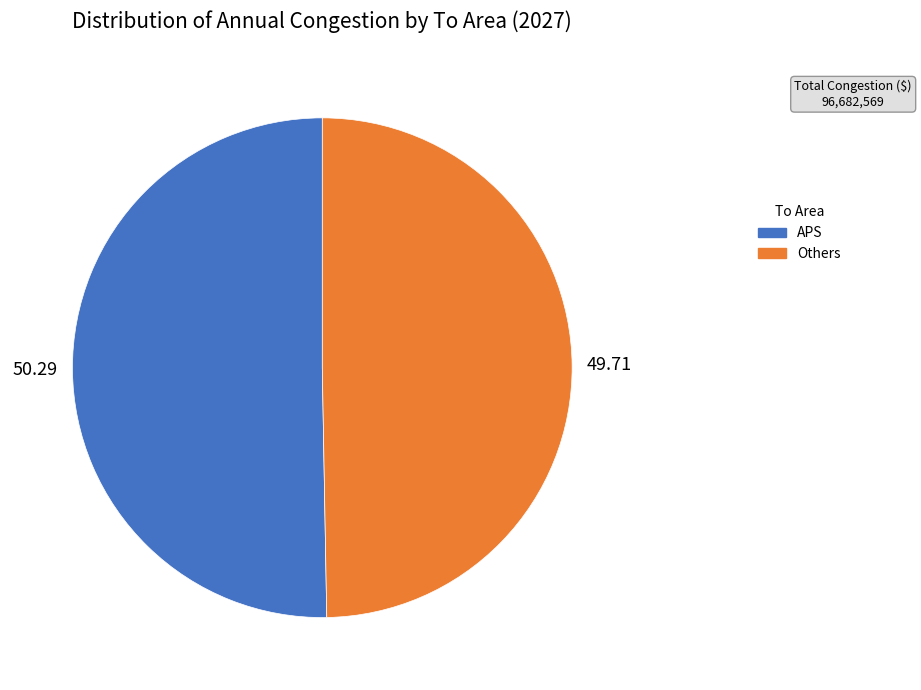

Does APS represent more than half of the total?

Yes